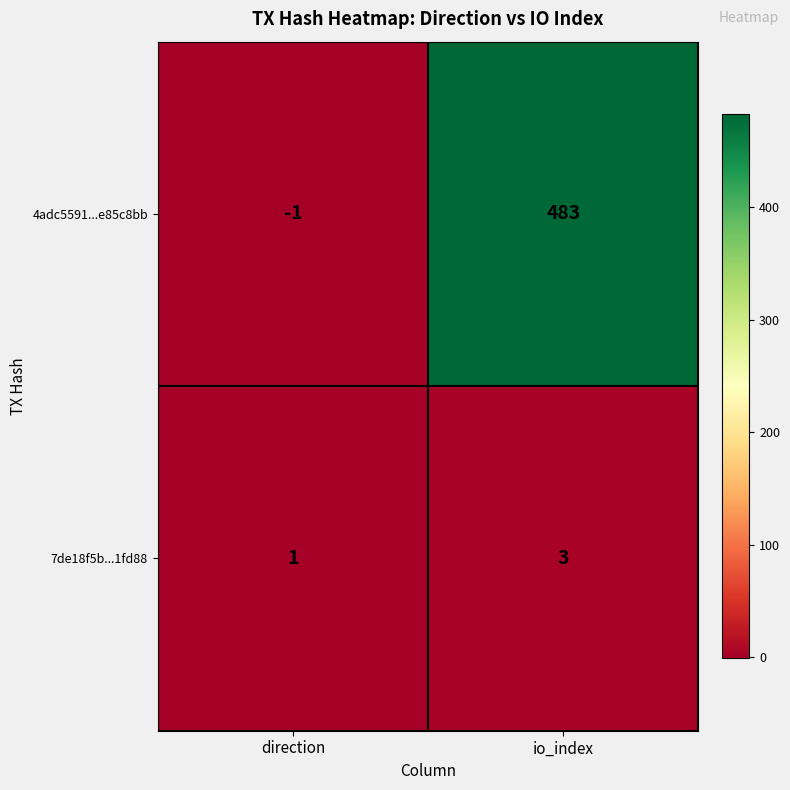

What is the sum of all 7de18f5b...1fd88 values?

4